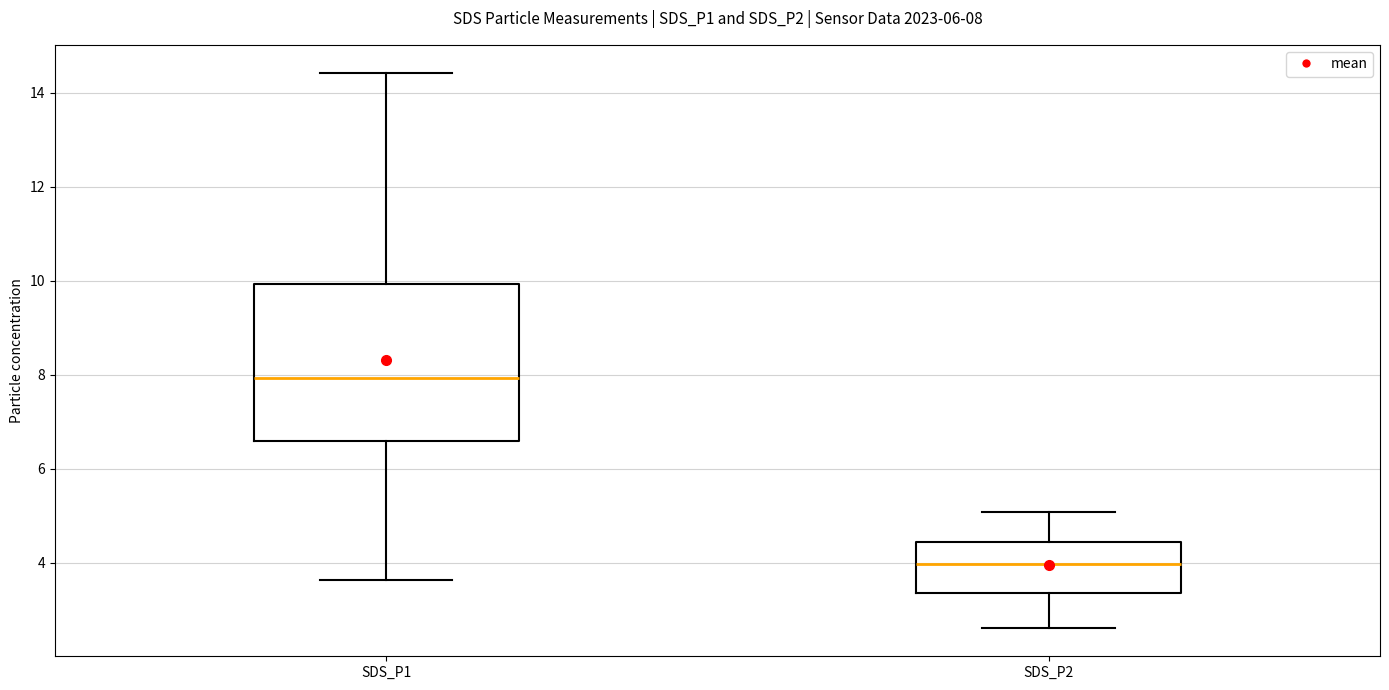

Which box has the highest median line?

SDS_P1